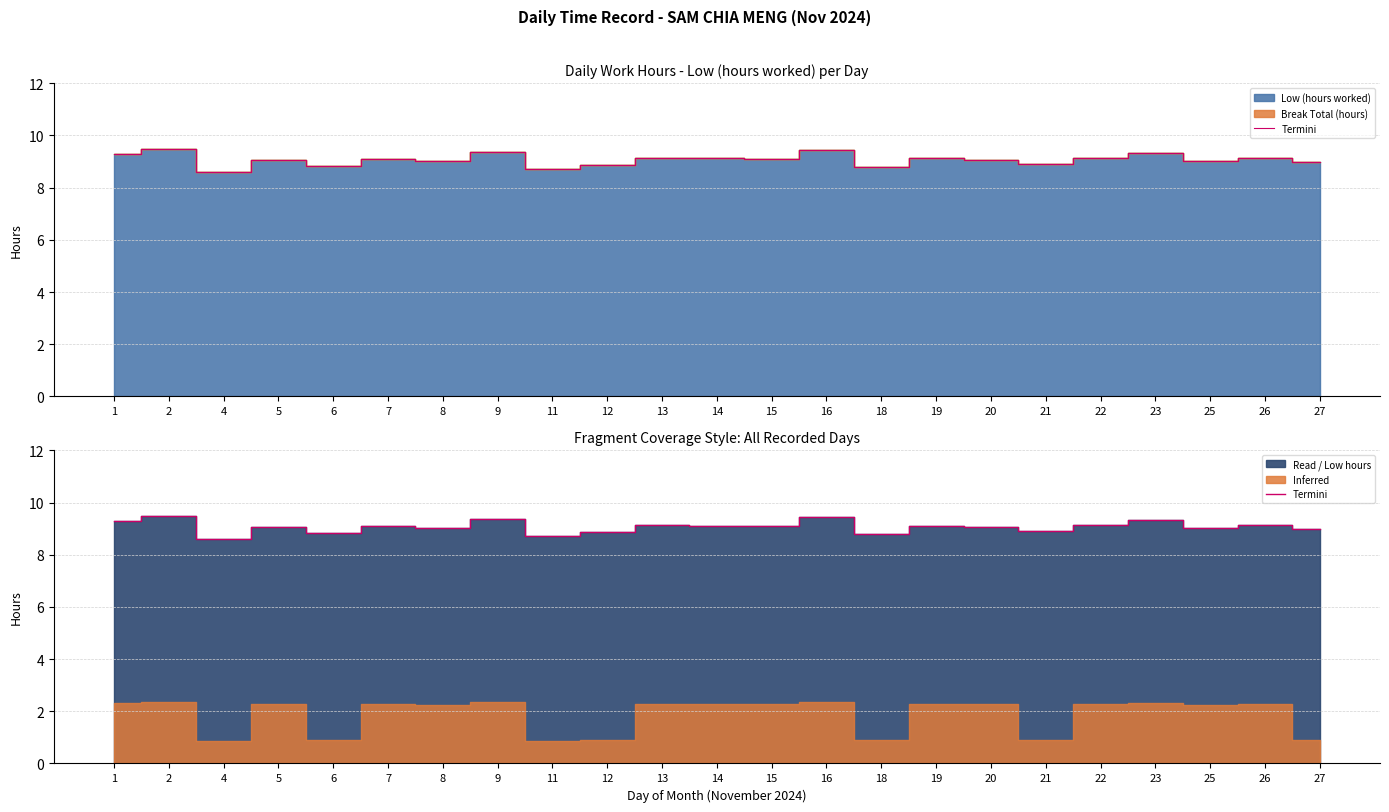

Reading right to left, extract all data points from this chart.

9.0	9.1	9.0	9.3	9.1	8.9	9.1	9.1	8.8	9.4	9.1	9.1	9.1	8.9	8.7	9.4	9.0	9.1	8.8	9.1	8.6	9.5	9.3